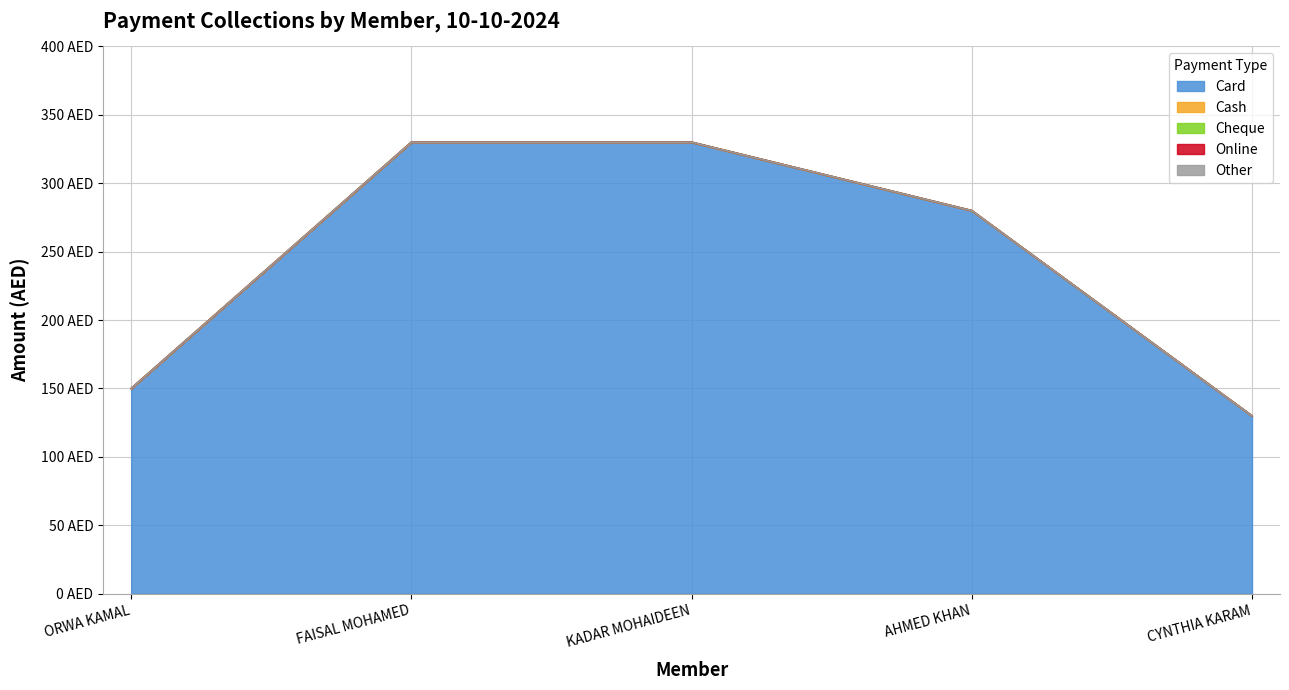

Which series has the largest total across all categories?

Card